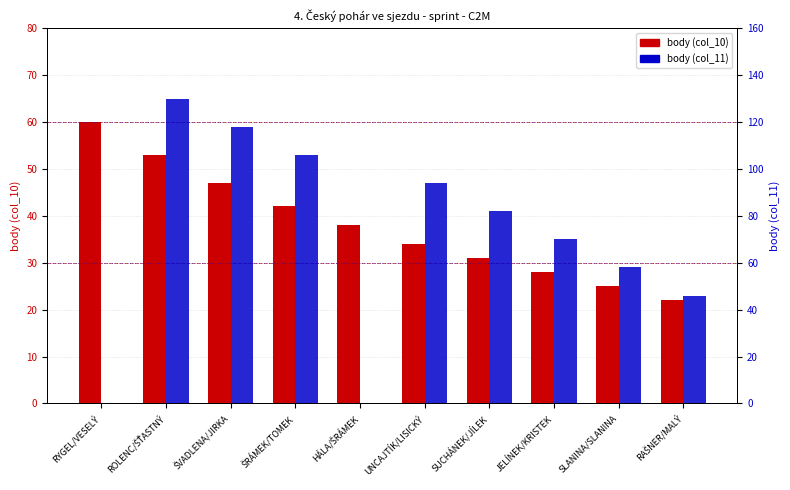

How many bars are there in total?

20